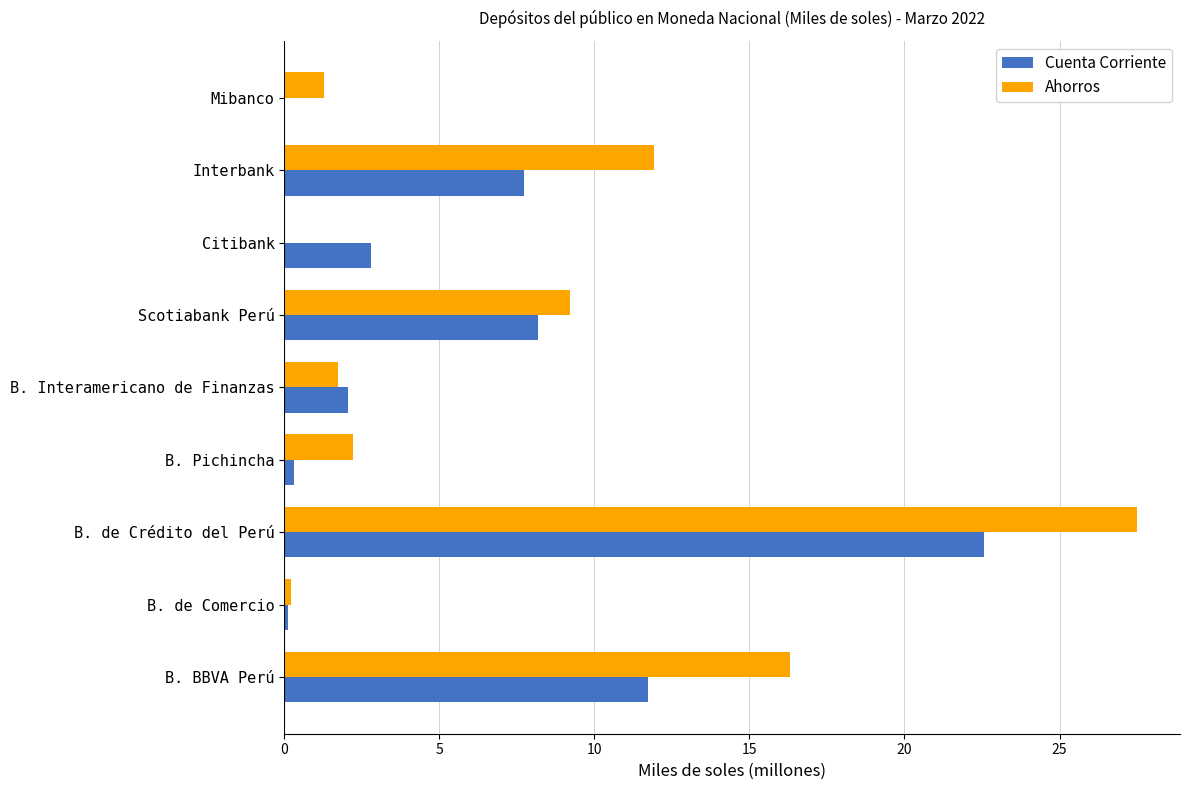

Between B. Interamericano de Finanzas and Interbank, which series saw the biggest shift?

Ahorros